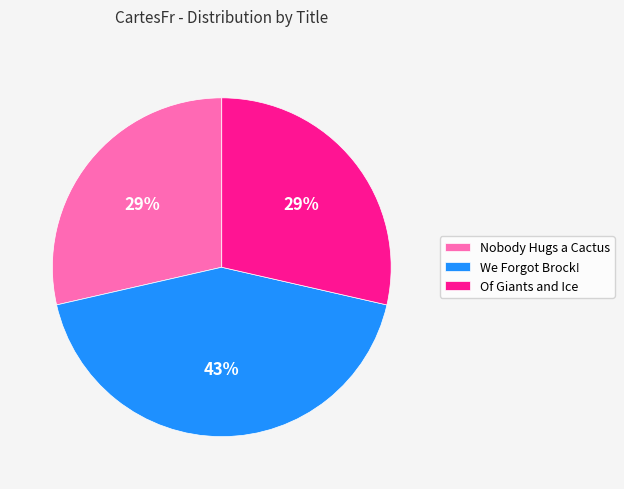

To the nearest percent, what portion does Of Giants and Ice represent?

29%